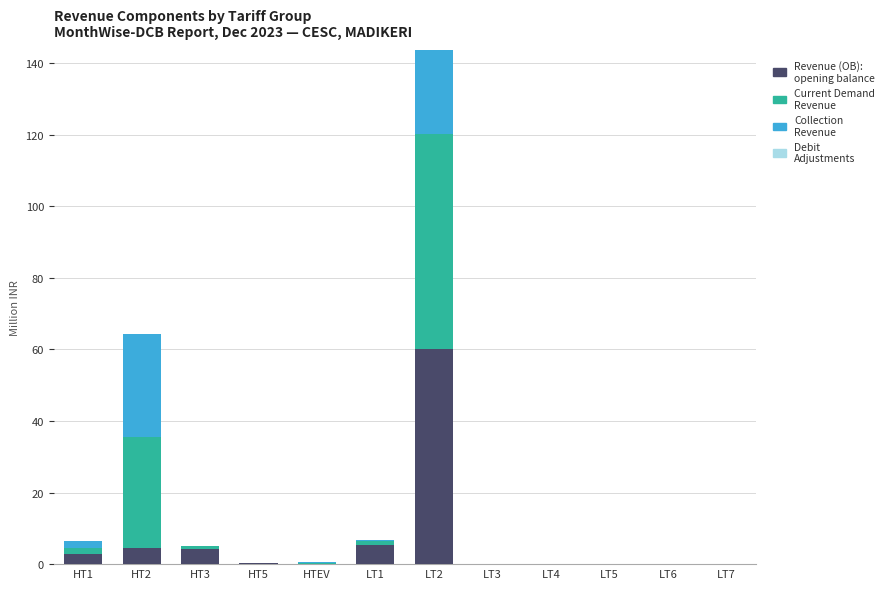

At which category is the sum across all series the highest?

LT2